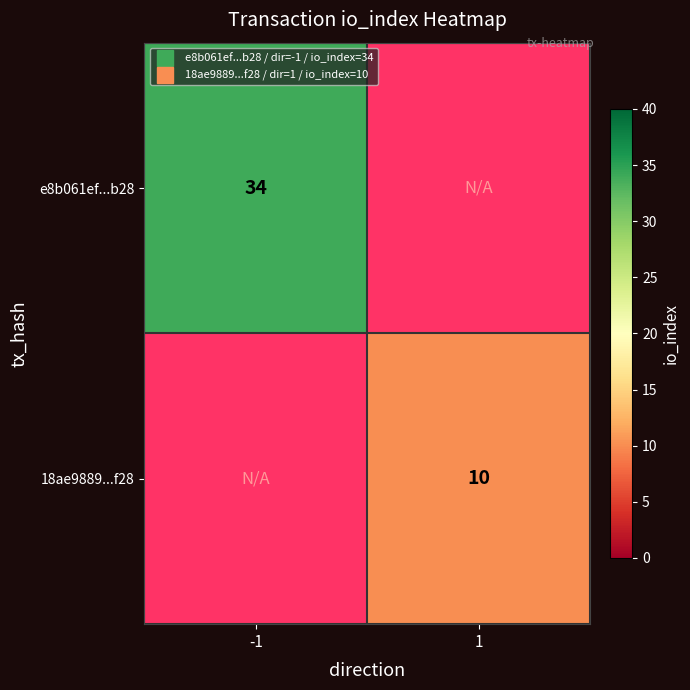

At -1, list the series in order from largest to smallest.

e8b061ef...b28, 18ae9889...f28